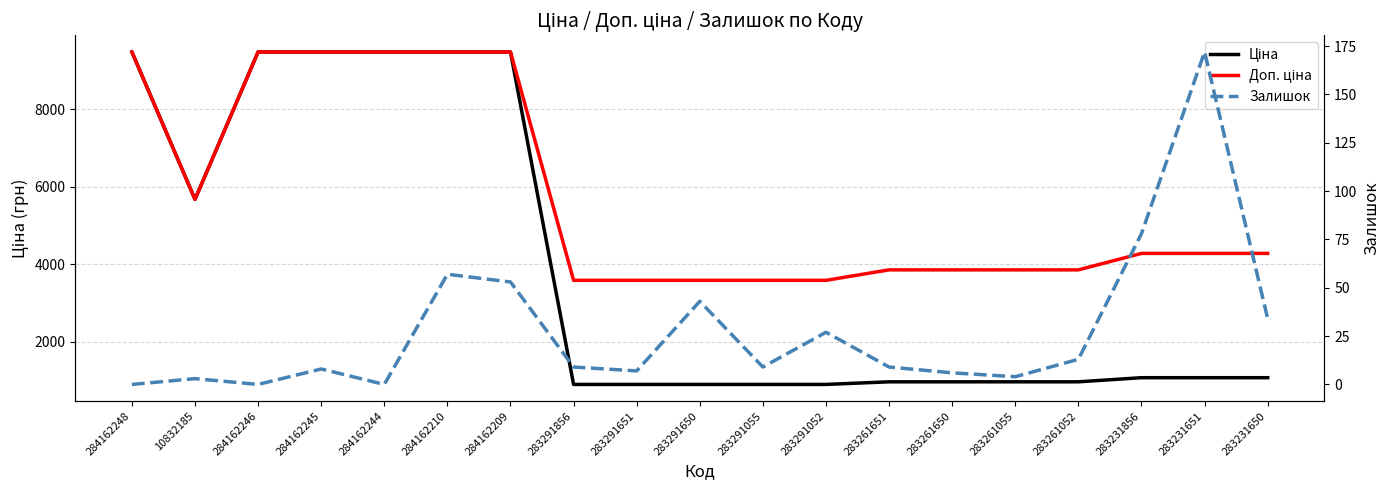

Is it true that Ціна equals 9480.1 at 284162245?

True